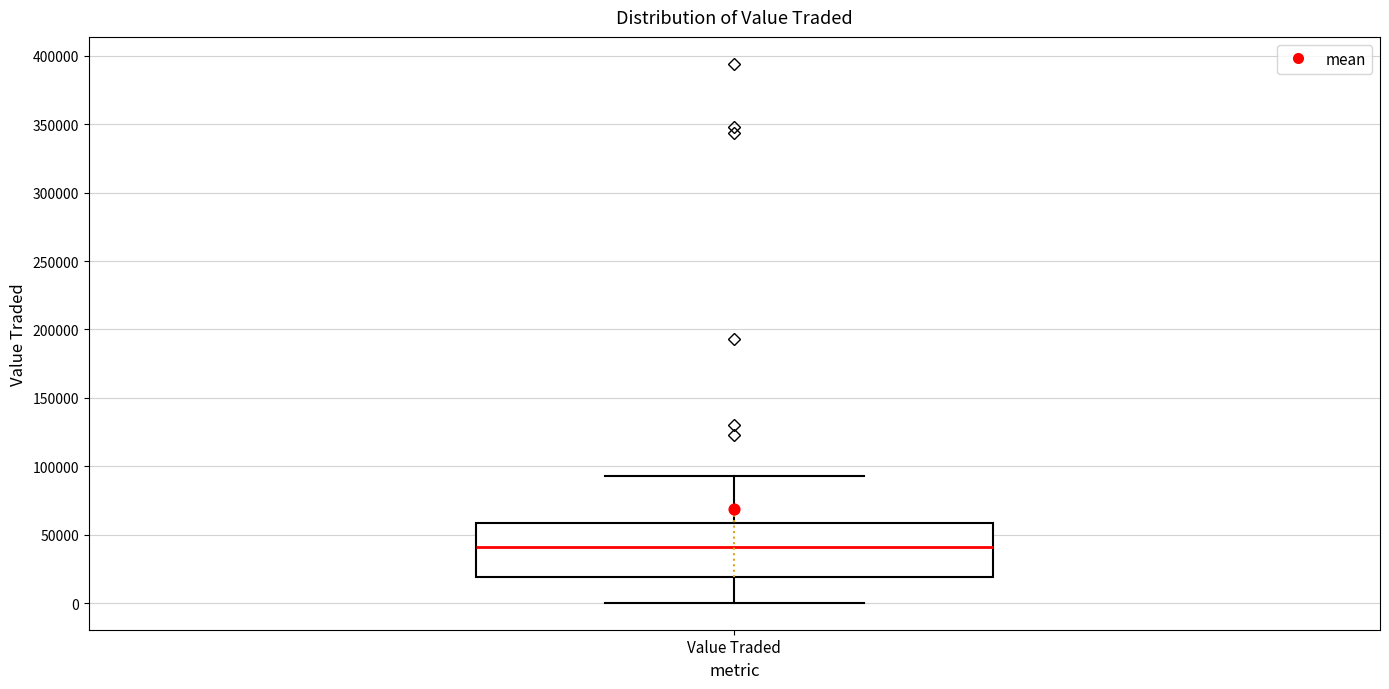

Read this box plot against the y-axis: the position of the median line, the range covered by the box, and the ends of both whiskers. The values are not printed on the chart, so give them approximately, as read against the axis.

median 40000, box 20000 to 60000, whiskers 0 to 95000